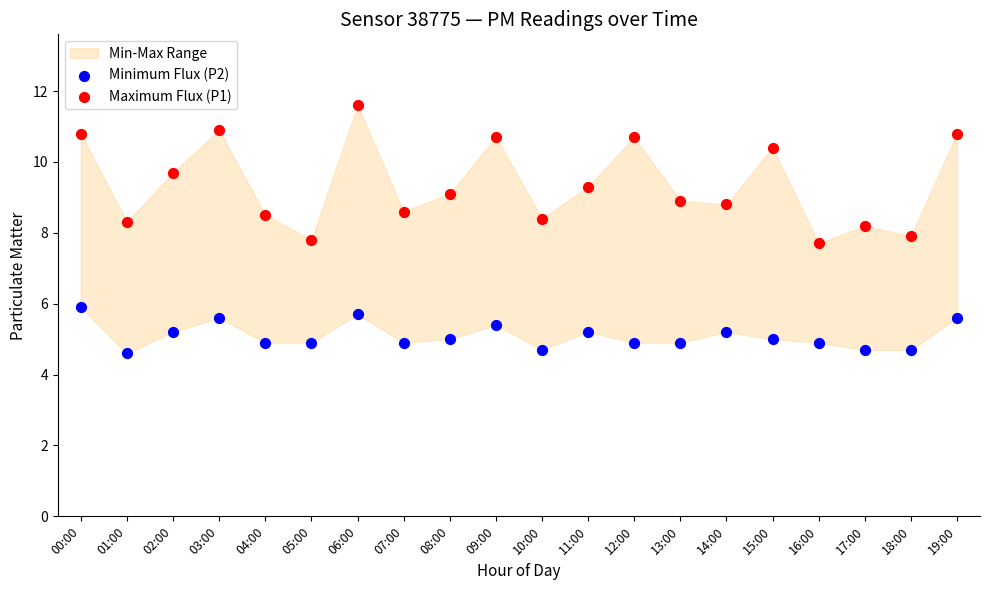

Across all data points, what is the range of Y values (max minus min)?

7.0